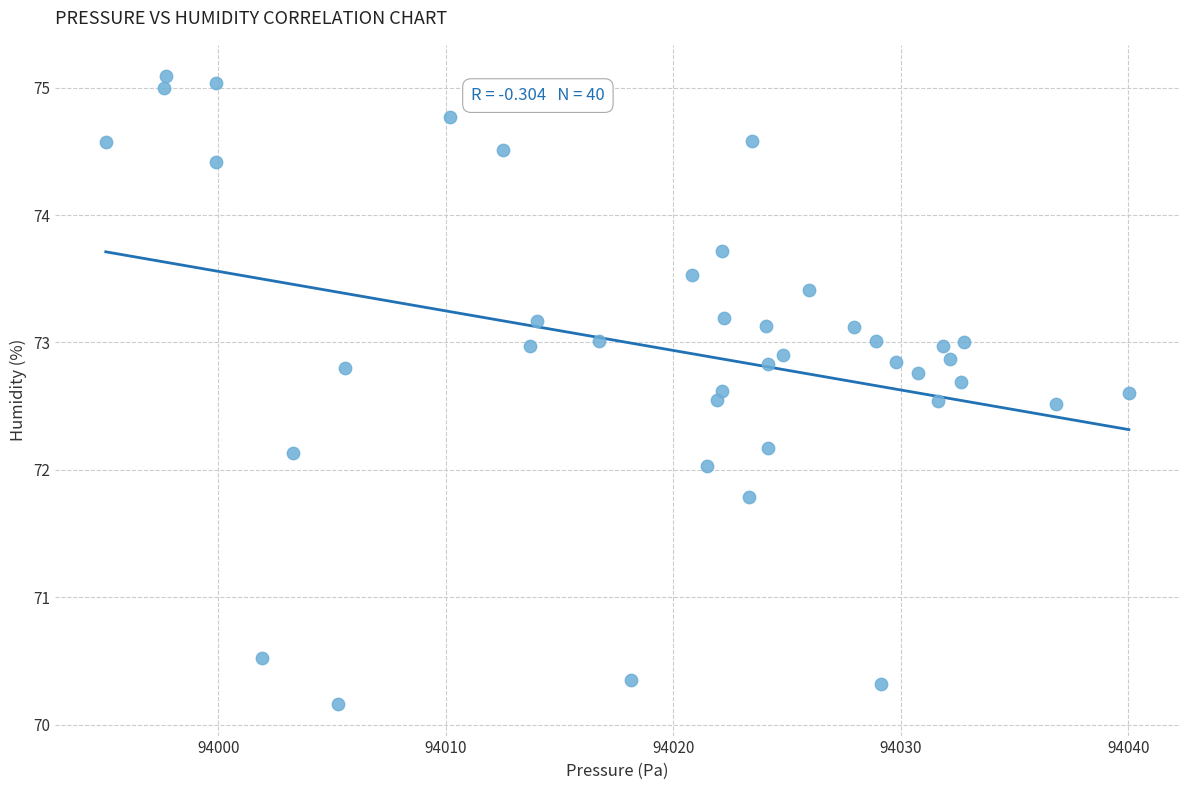

What is the range of Y values (max minus min)?

4.9